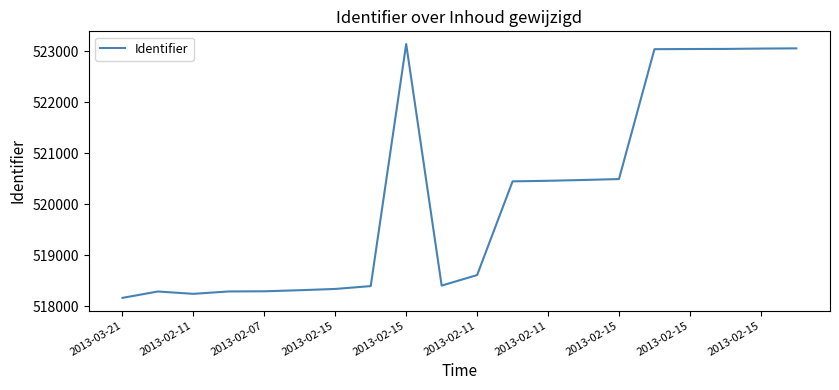

What is the smallest value displayed?

518165